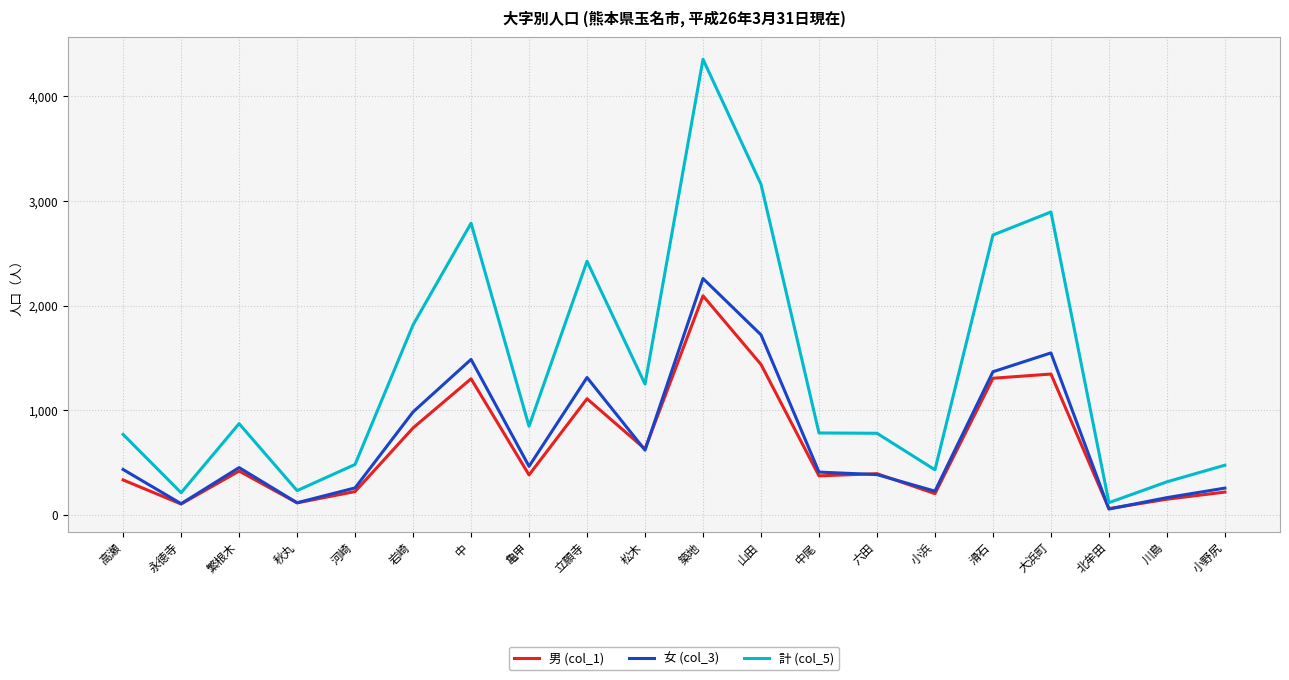

True or false: 男 (col_1) has a value of 1111 at 立願寺.

True